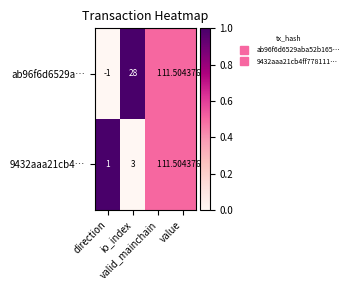

Count the number of categories in the chart.

4